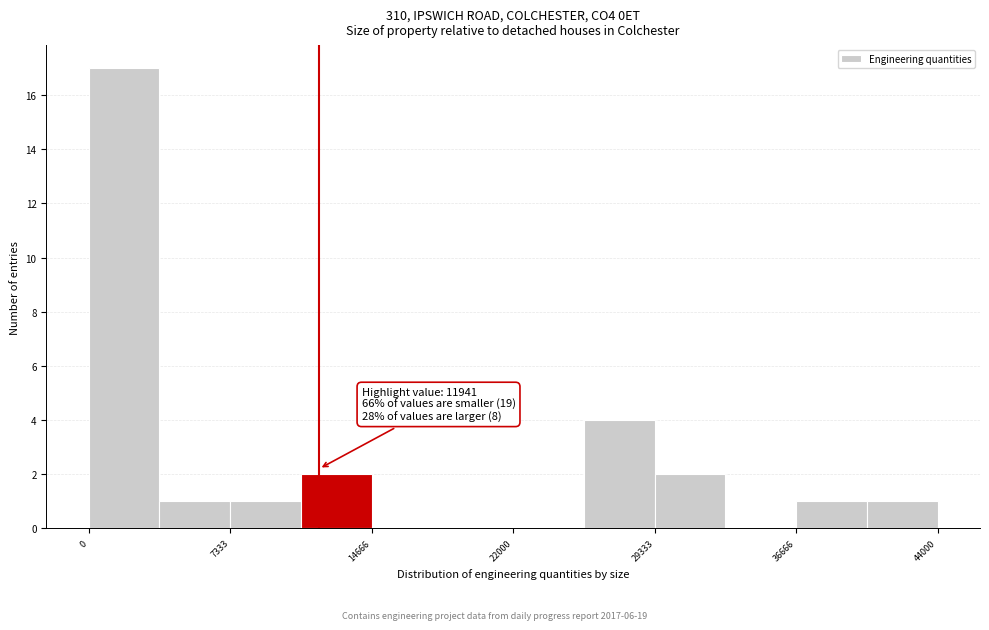

Around what value on the x-axis is the tallest bar? Give the approximate position of its centre, as read against the axis.

2000